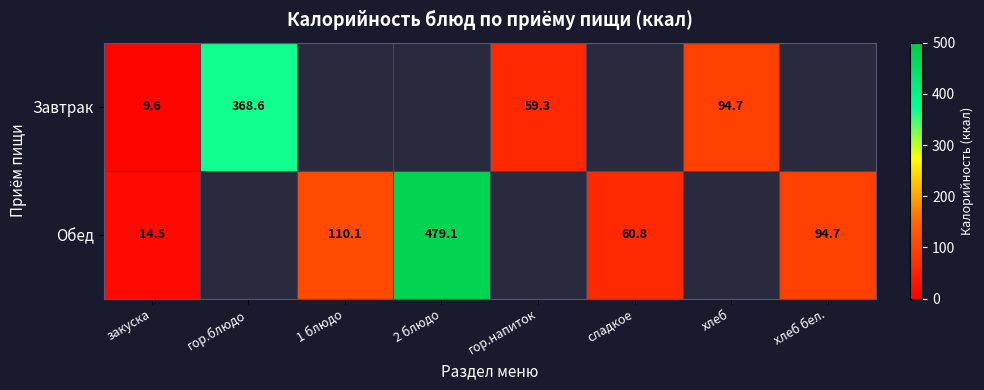

The Обед series shows 186.2 at 1 блюдо. True or false?

False